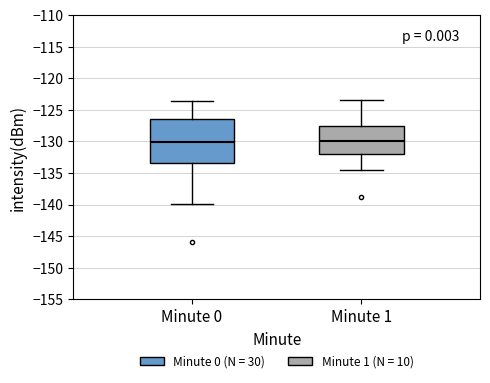

Reading left to right, read every box against the y-axis: the position of its median line, the range the box covers, and the ends of its whiskers. The values are not printed on the chart, so give them approximately, as read against the axis.

Minute 0: median -130.0, box -133.5 to -126.5, whiskers -140.0 to -123.5
Minute 1: median -130.0, box -132.0 to -127.5, whiskers -134.5 to -123.5